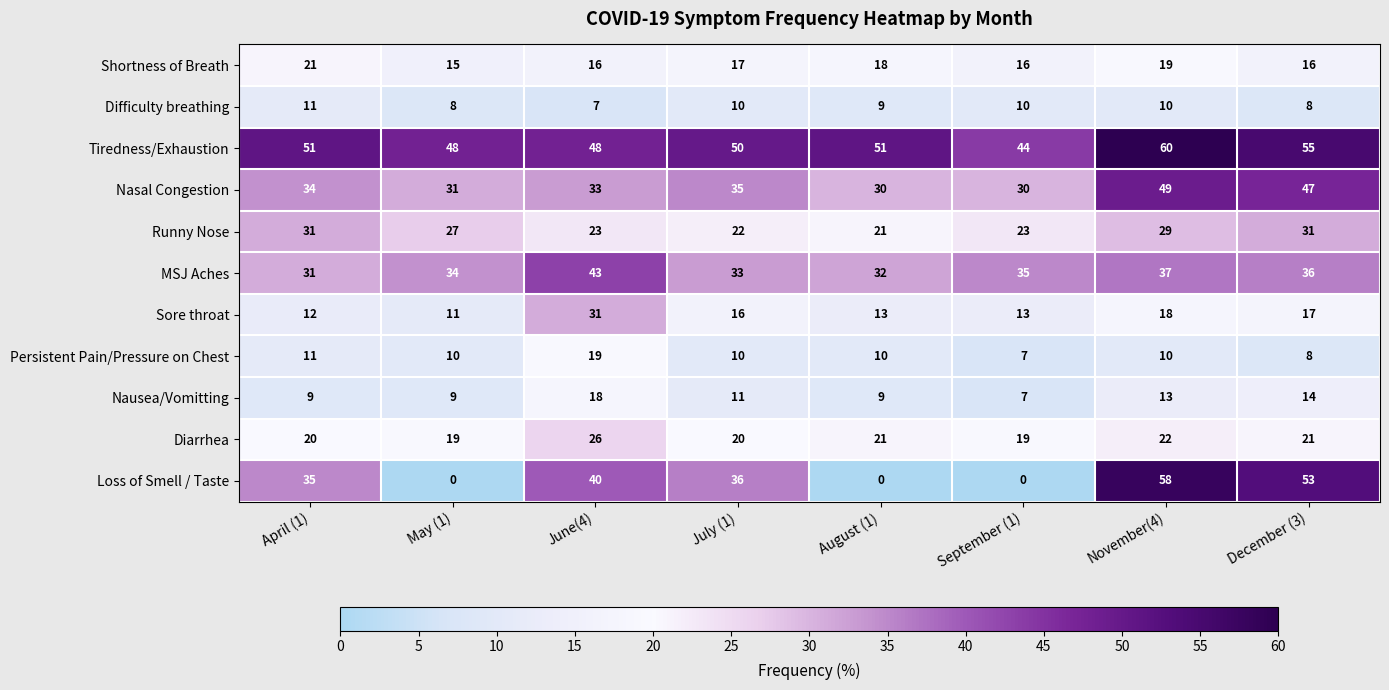

How many series are shown in this chart?

11